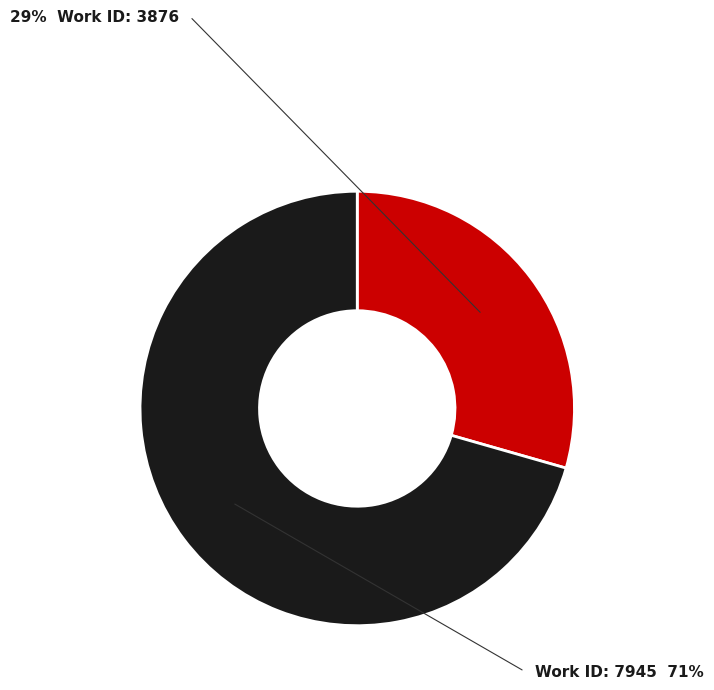

Does any single category account for the majority?

Yes